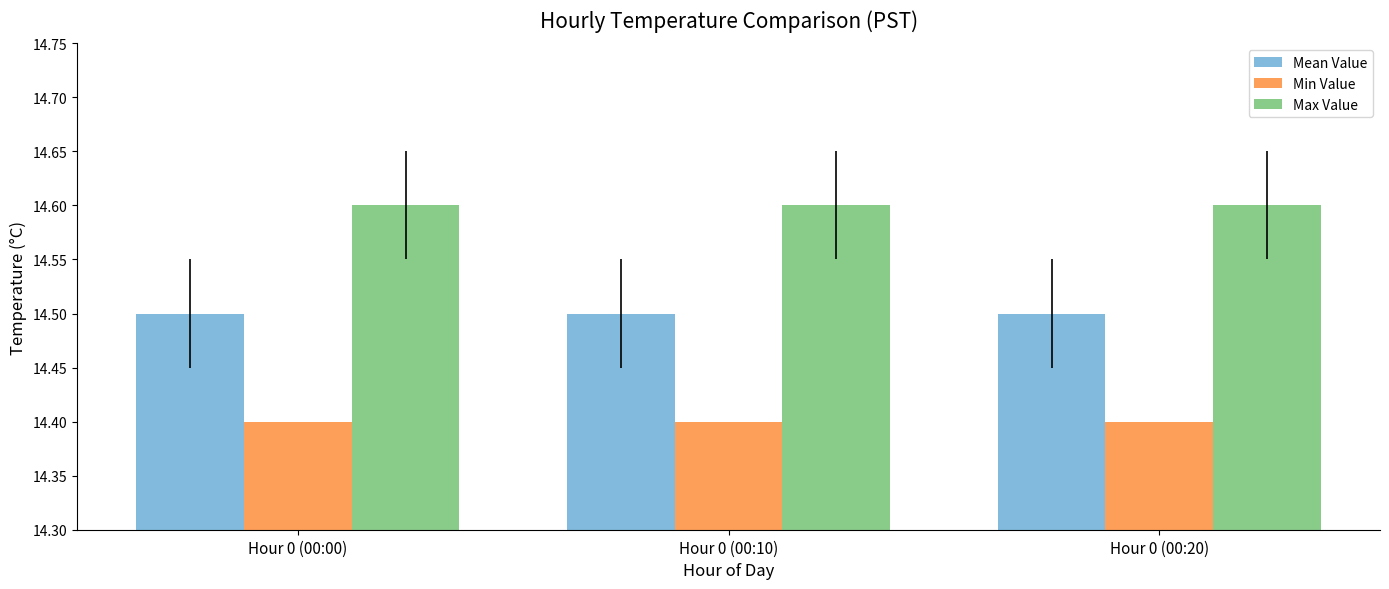

What is the total value across all series at Hour 0 (00:00)?

43.5